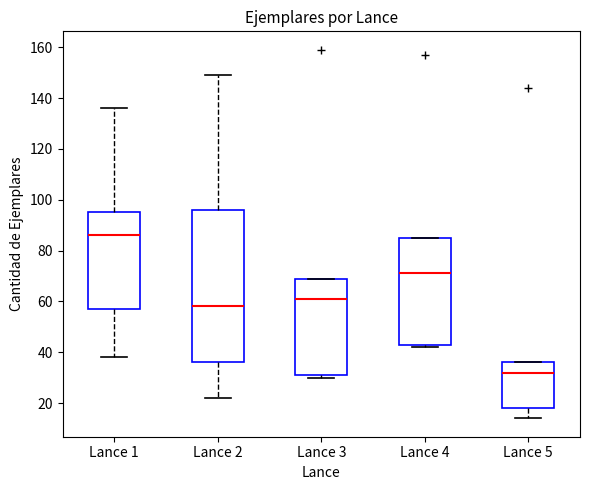

Which box is the tallest, from its lower edge to its upper edge?

Lance 2